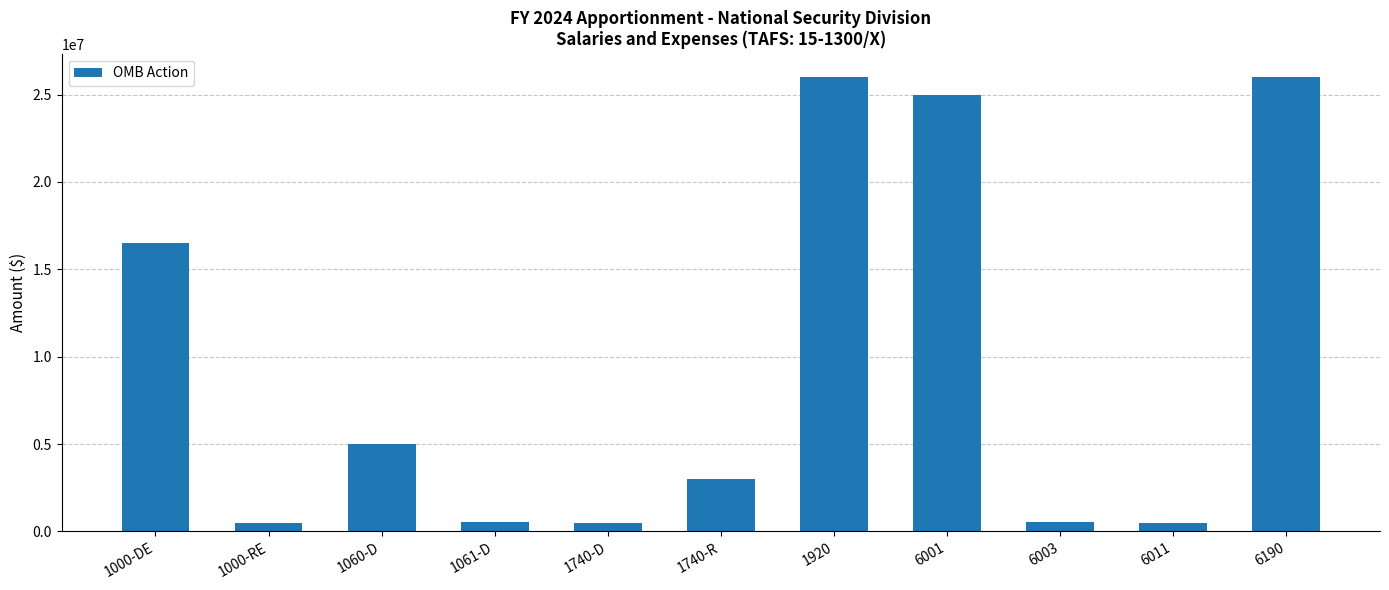

How many categories are shown in the chart?

11